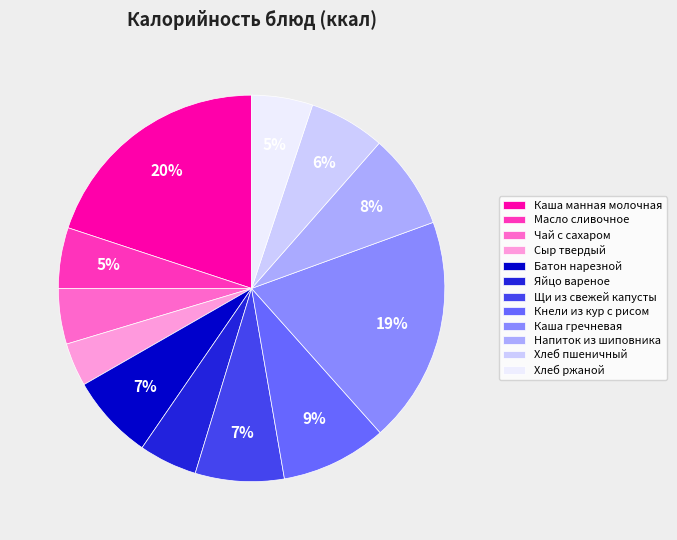

To the nearest percent, what is the difference between the largest and smallest slice percentages?

16%